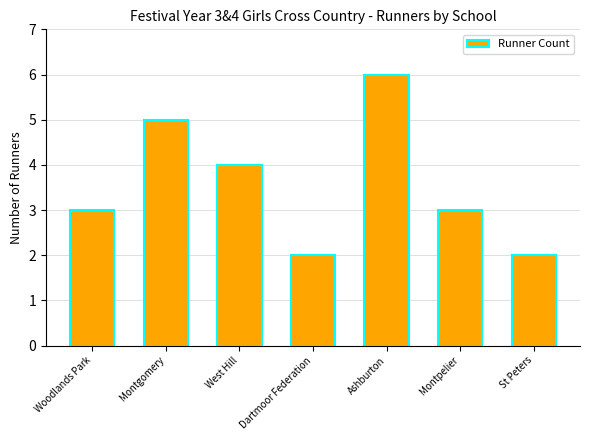

What is the label of the 5th bar from the right?

West Hill